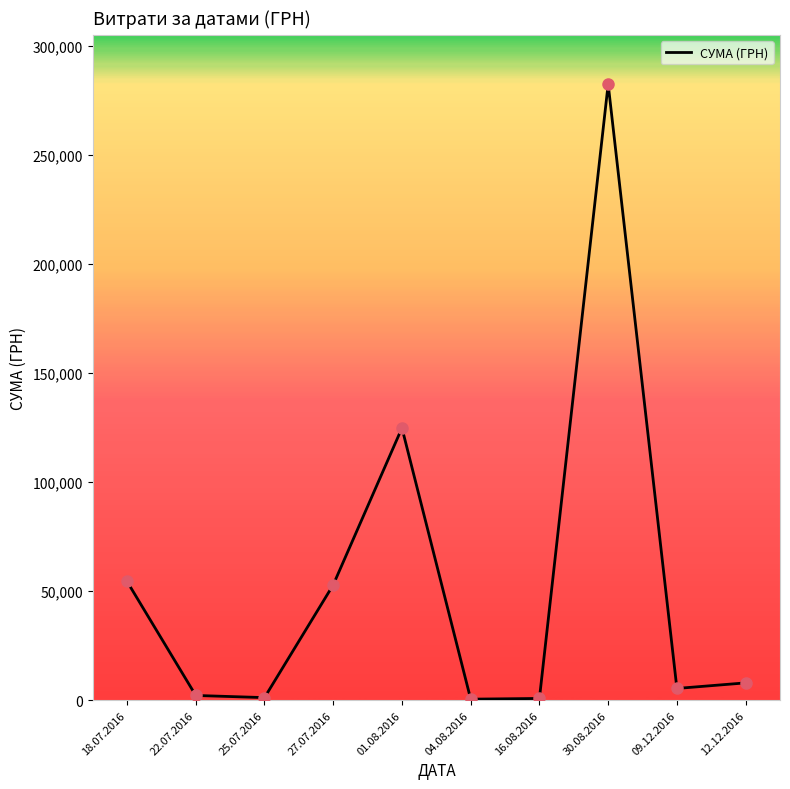

Approximately how many times larger is the value at 09.12.2016 compared to 22.07.2016?

2.5